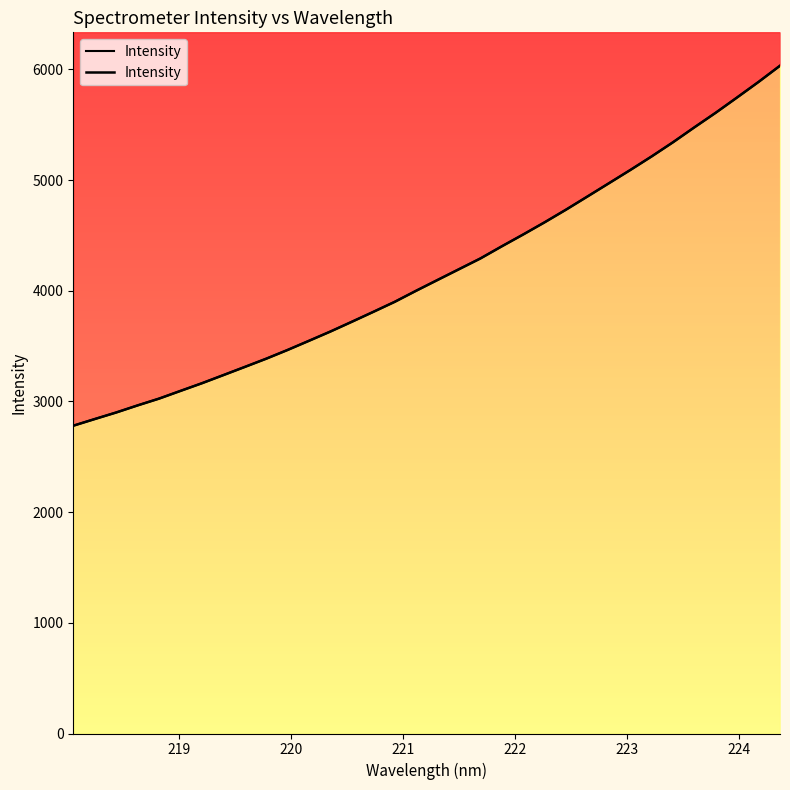

How many data points does each series have?

34